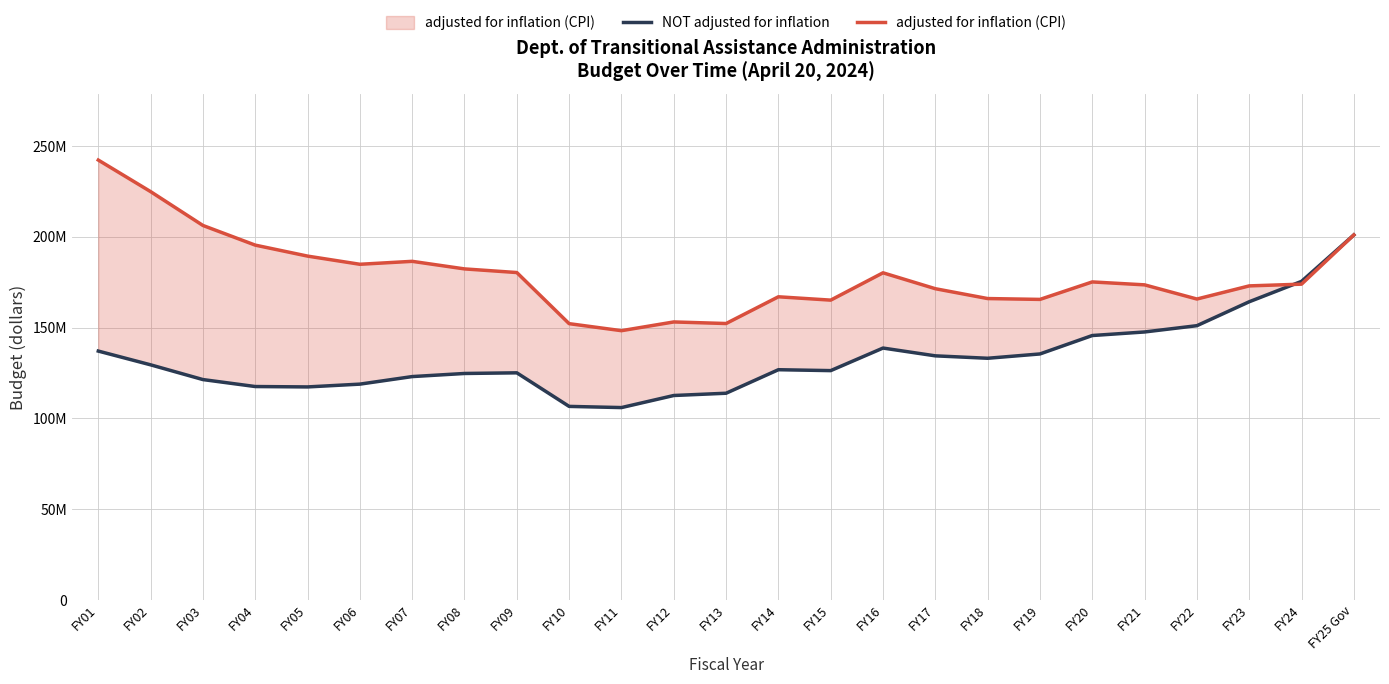

List the series in order of their overall mean, highest first.

adjusted for inflation (CPI), NOT adjusted for inflation